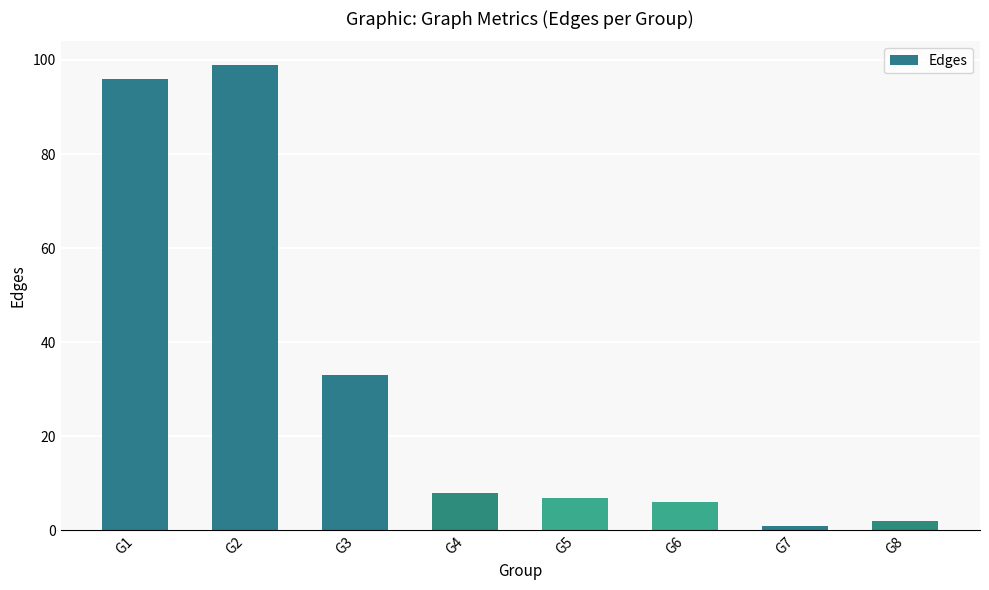

Reading left to right, extract all data points from this chart.

96	99	33	8	7	6	1	2